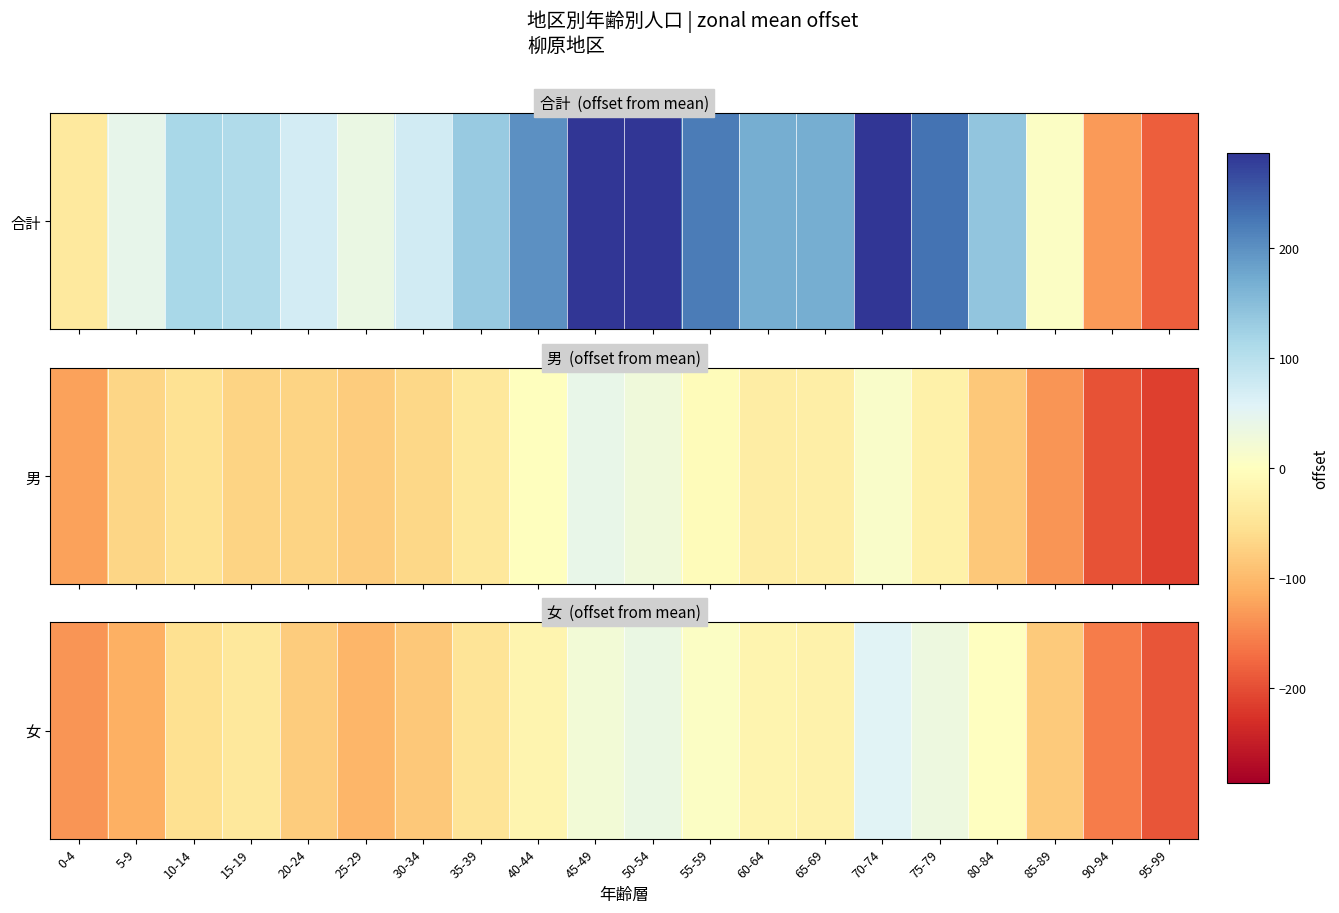

Between 0-4 and 25-29, which is larger?

25-29